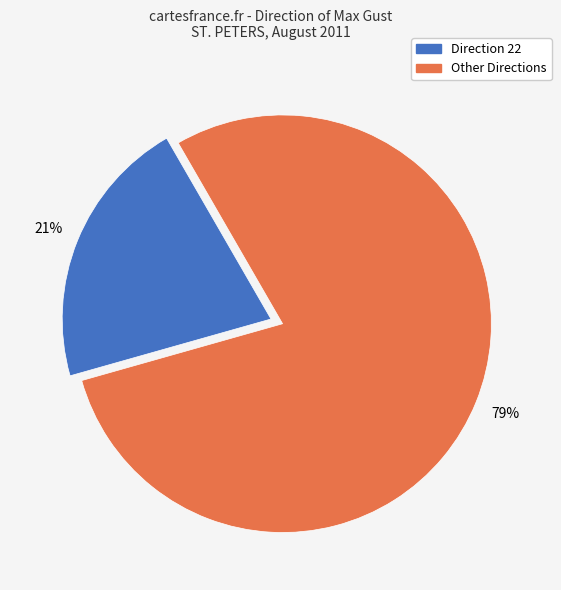

Does any single category account for the majority?

Yes